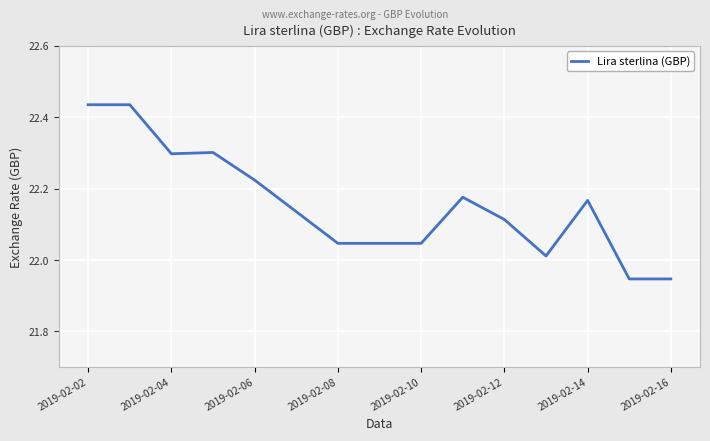

How many values exceed 22?

13